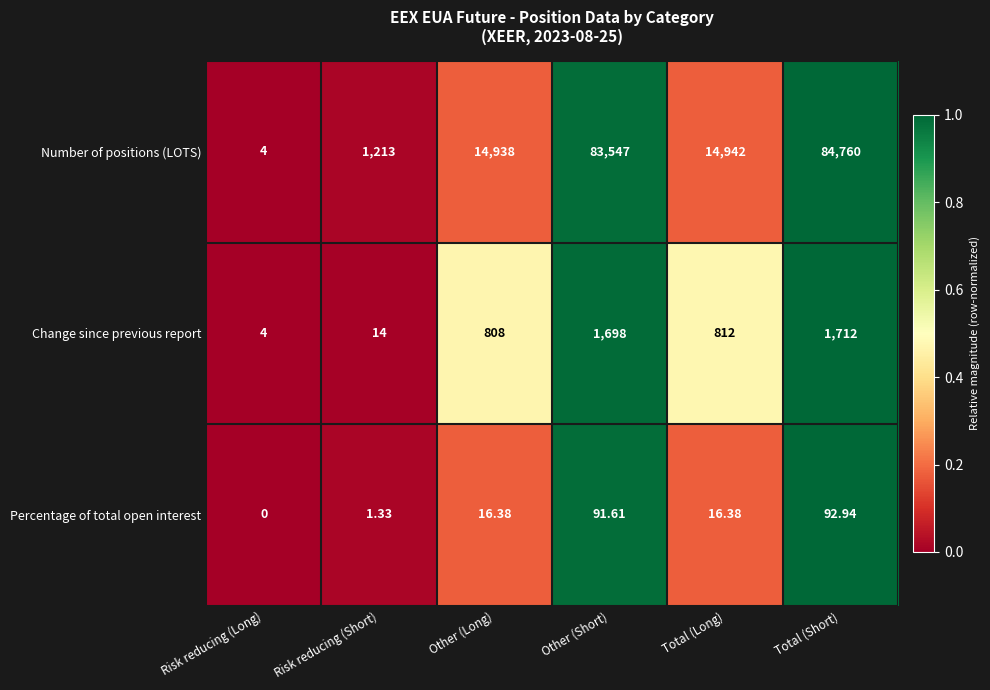

Rank the categories by Change since previous report value from lowest to highest.

Risk reducing (Long), Risk reducing (Short), Other (Long), Total (Long), Other (Short), Total (Short)